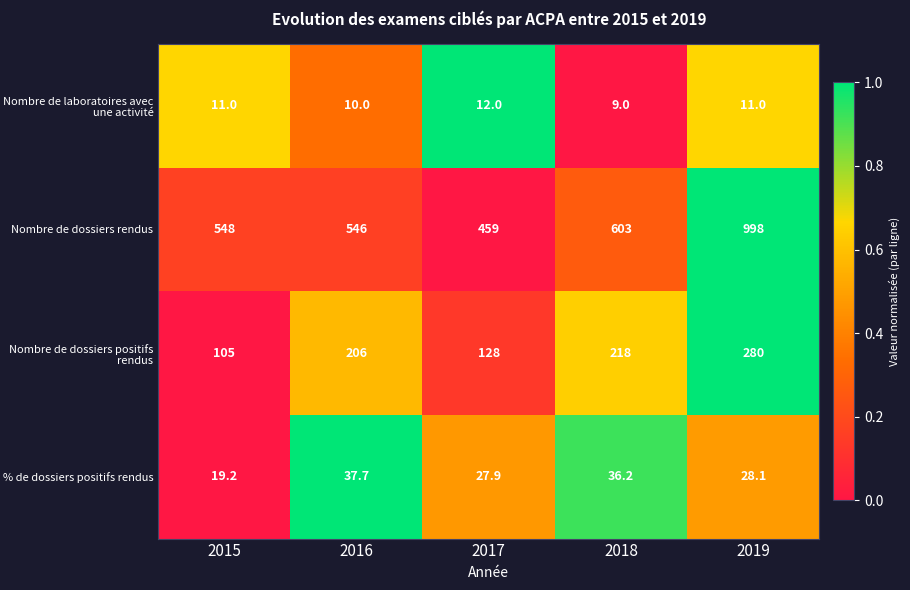

At how many categories does at least one series exceed 35?

5